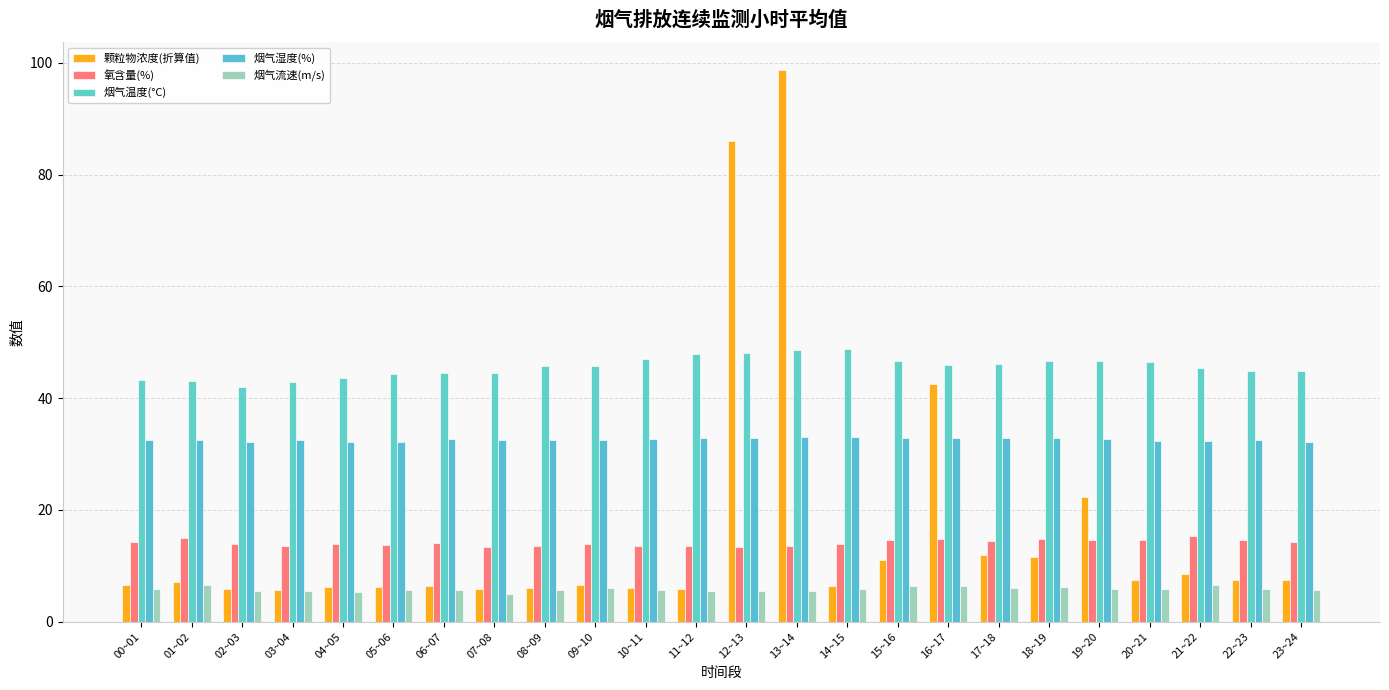

What is the label of the 8th bar from the left?

07~08